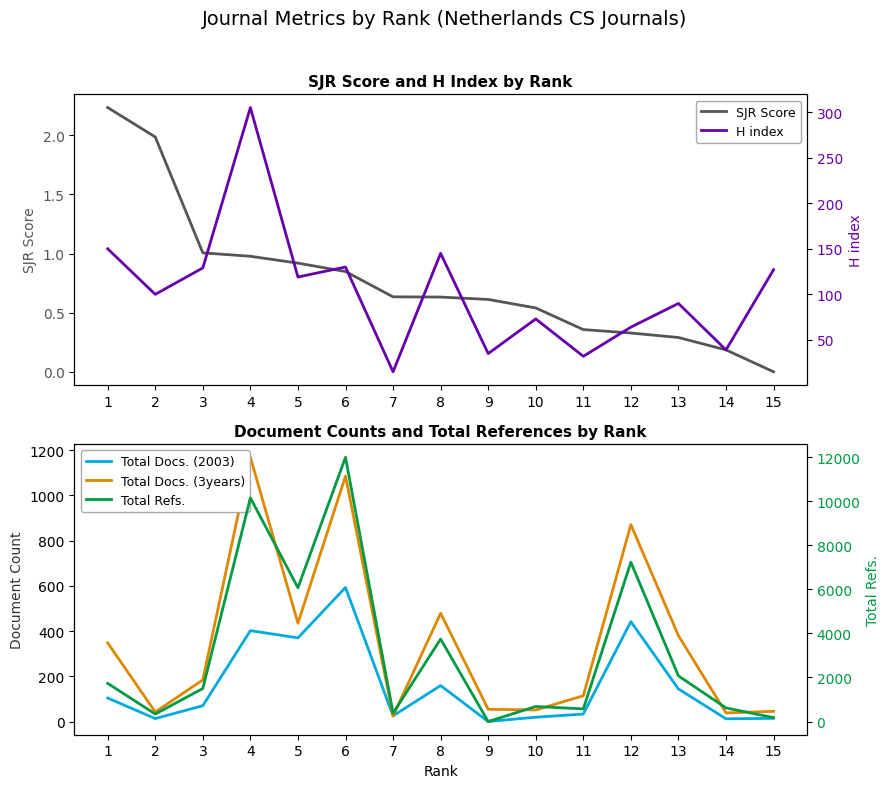

Is it true that Total Refs. equals 805.1 at 1?

False